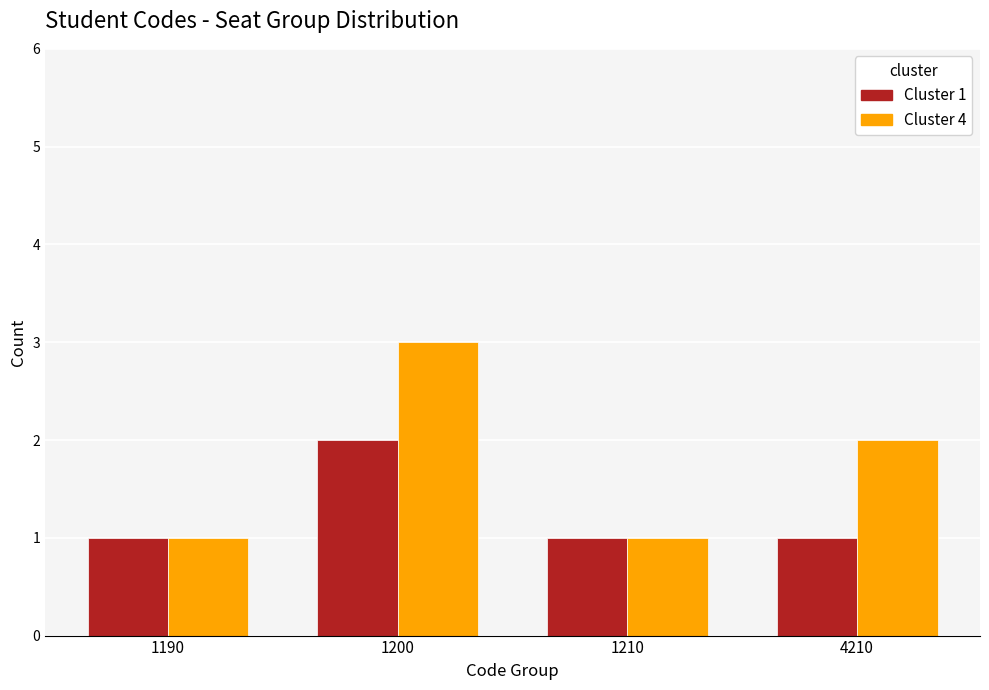

Rank the series by their average value, from lowest to highest.

Cluster 1, Cluster 4